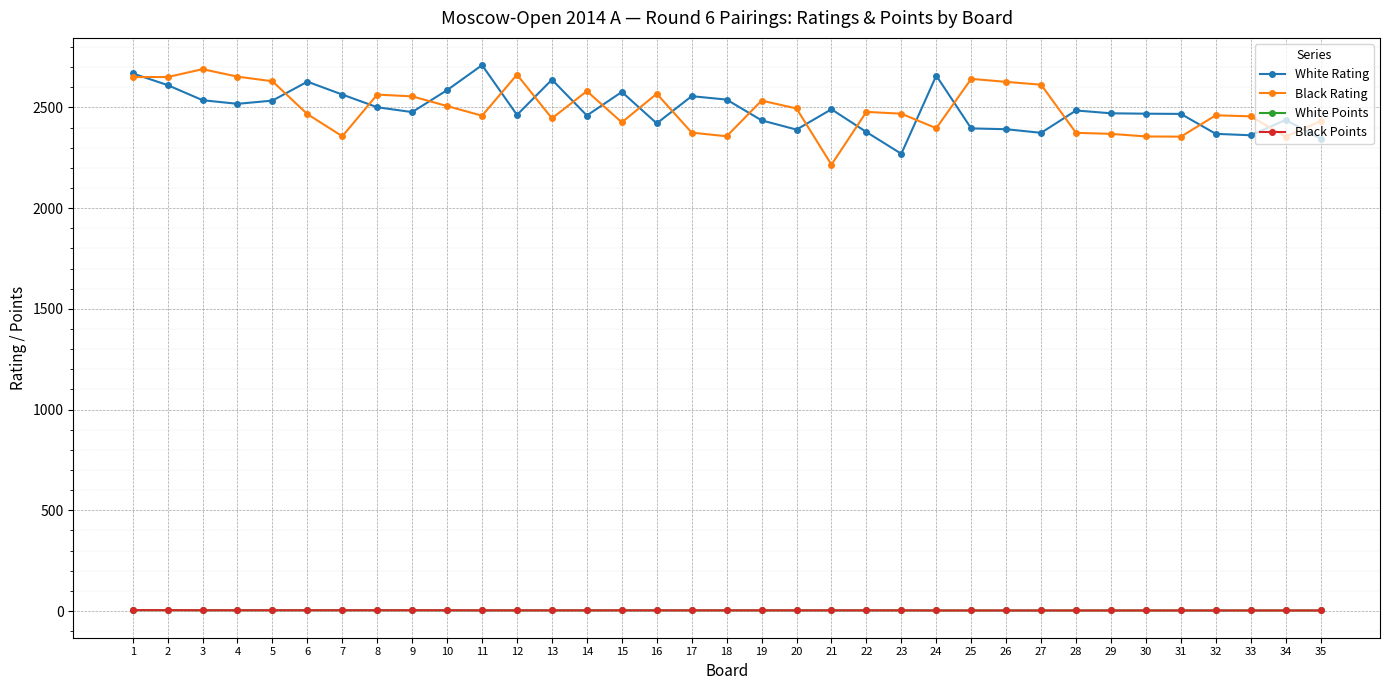

Is this an area chart (filled region under the line)?

No